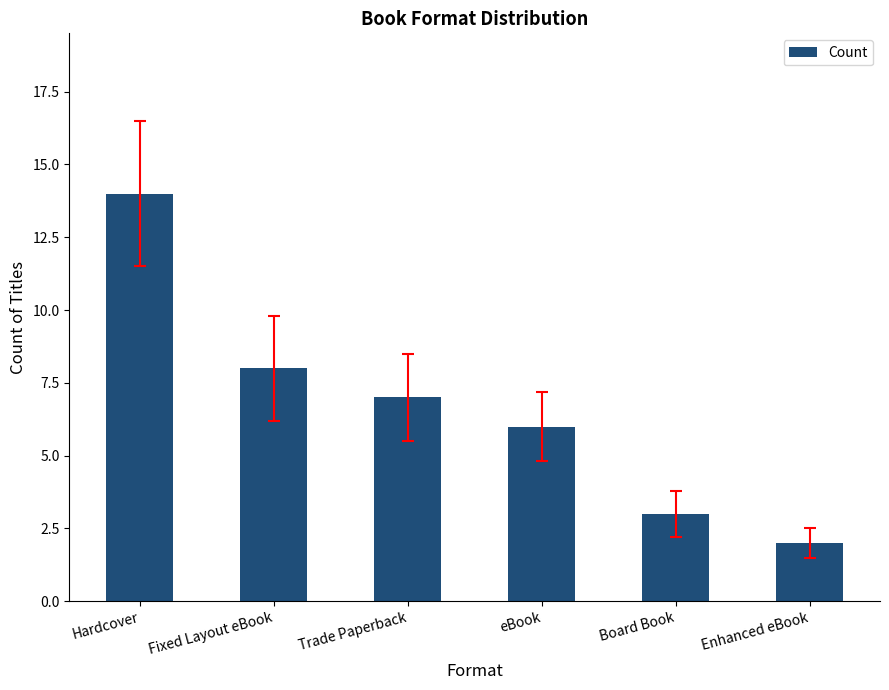

Reading right to left, transcribe all the data shown in this chart.

2	3	6	7	8	14